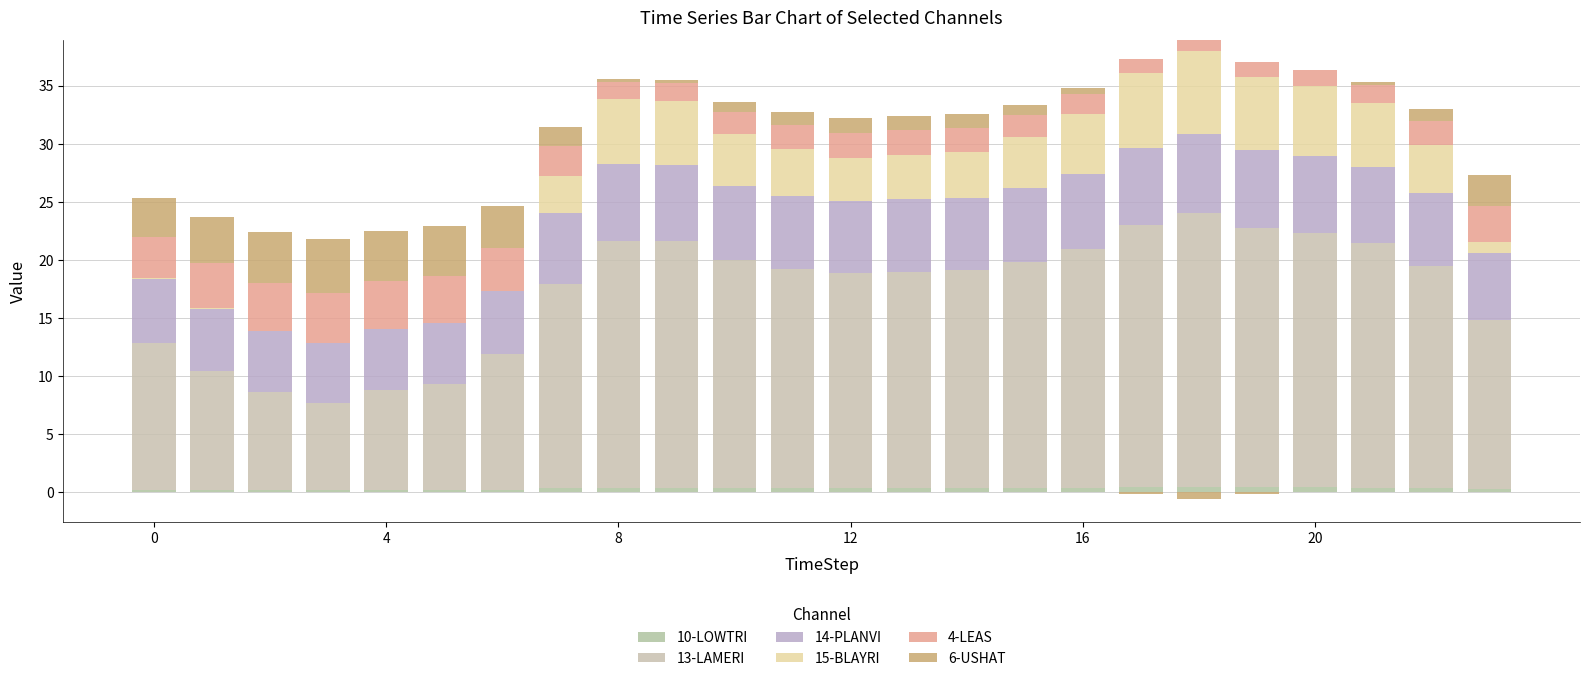

What is the difference between the 14-PLANVI values at 16 and 17?

0.2